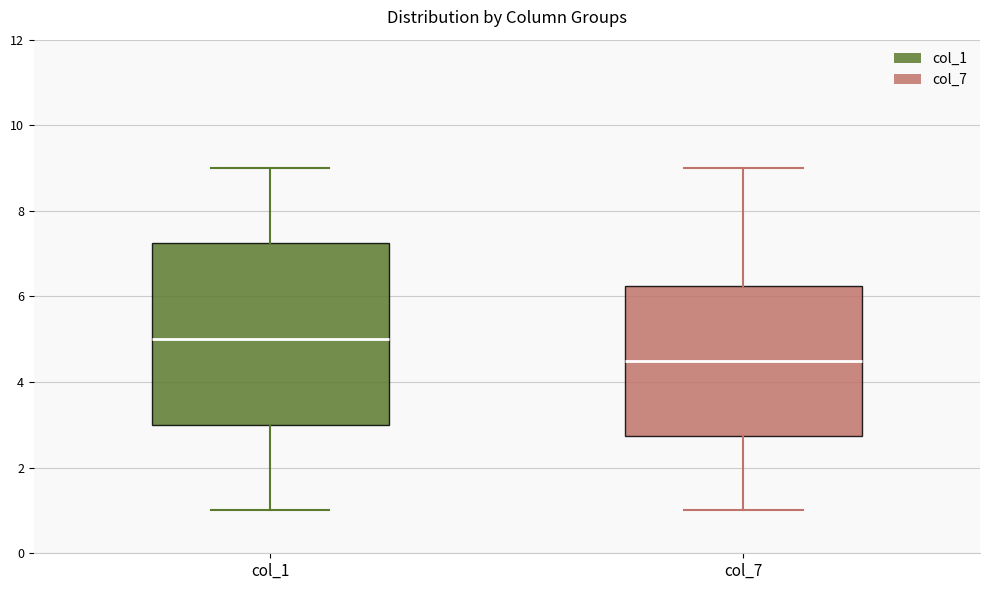

Comparing the boxes themselves (not the whiskers), which one is the tallest?

col_1